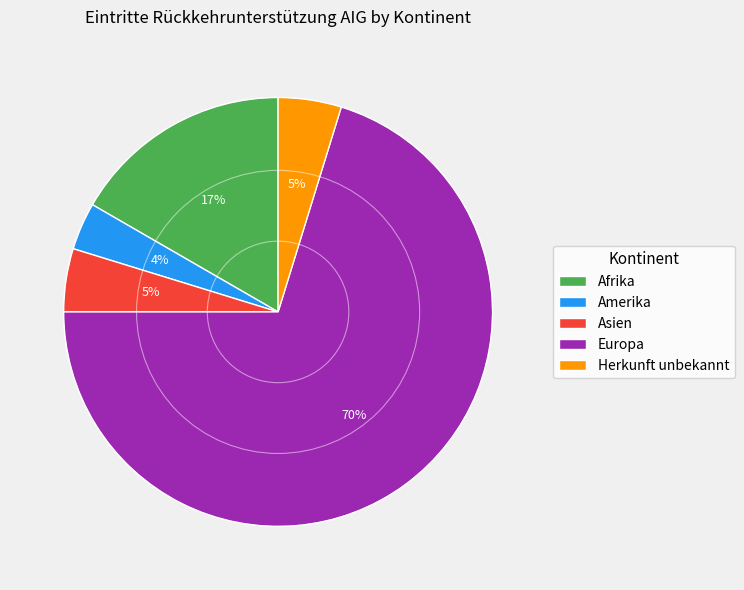

To the nearest percent, what is the combined percentage of Herkunft unbekannt and Asien?

10%